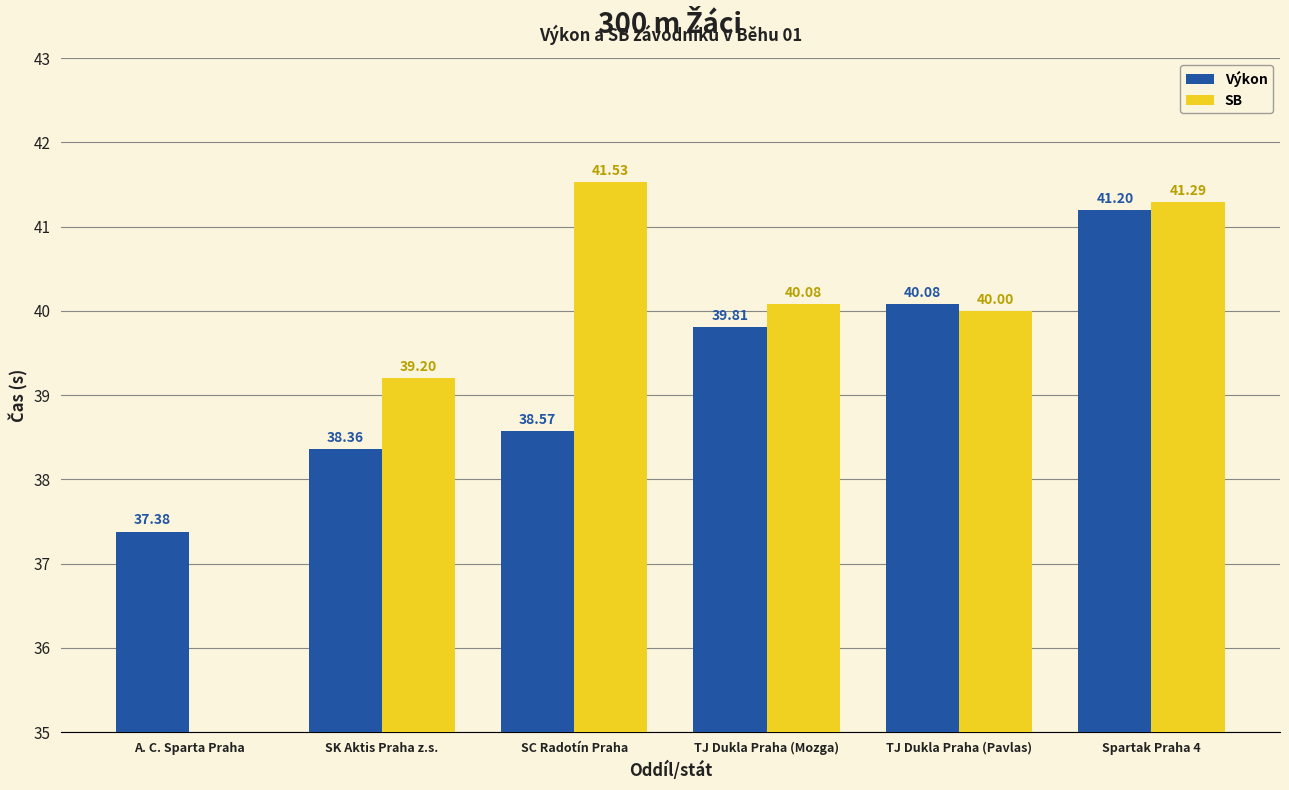

At which category is the sum across all series the highest?

Spartak Praha 4